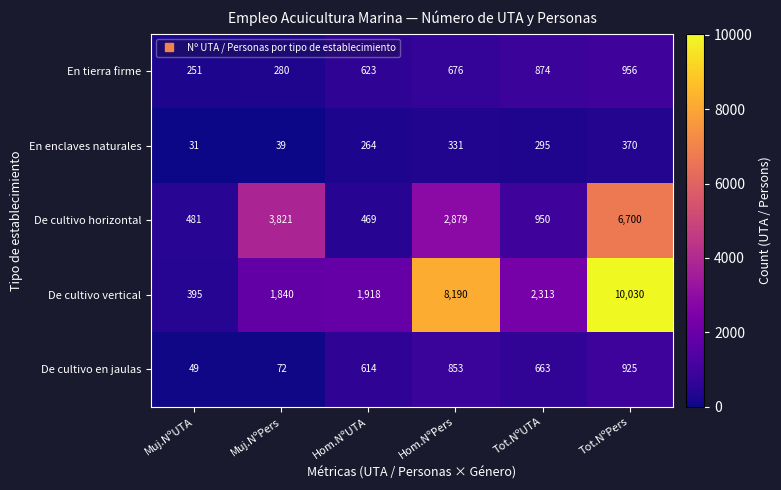

What is the maximum value shown in the chart?

10030